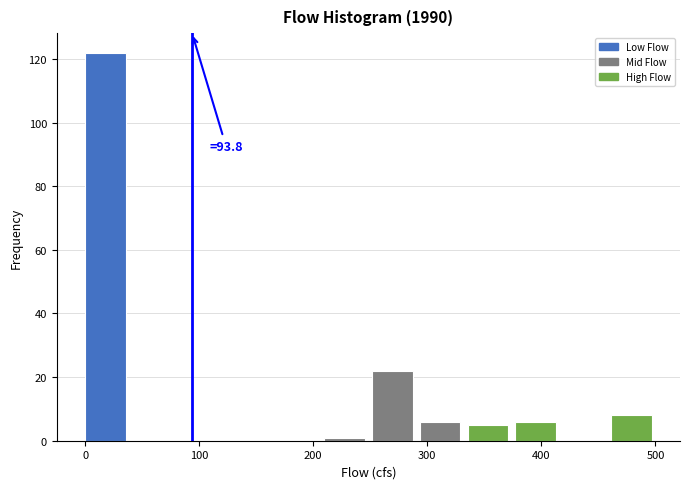

Over which range of the x-axis is the bar tallest?

0 to 40